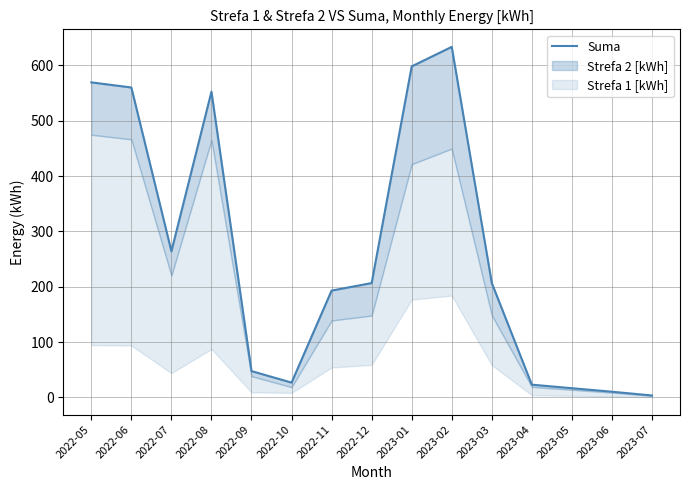

What is the change in value from 2022-10 to 2023-06?

-16.5